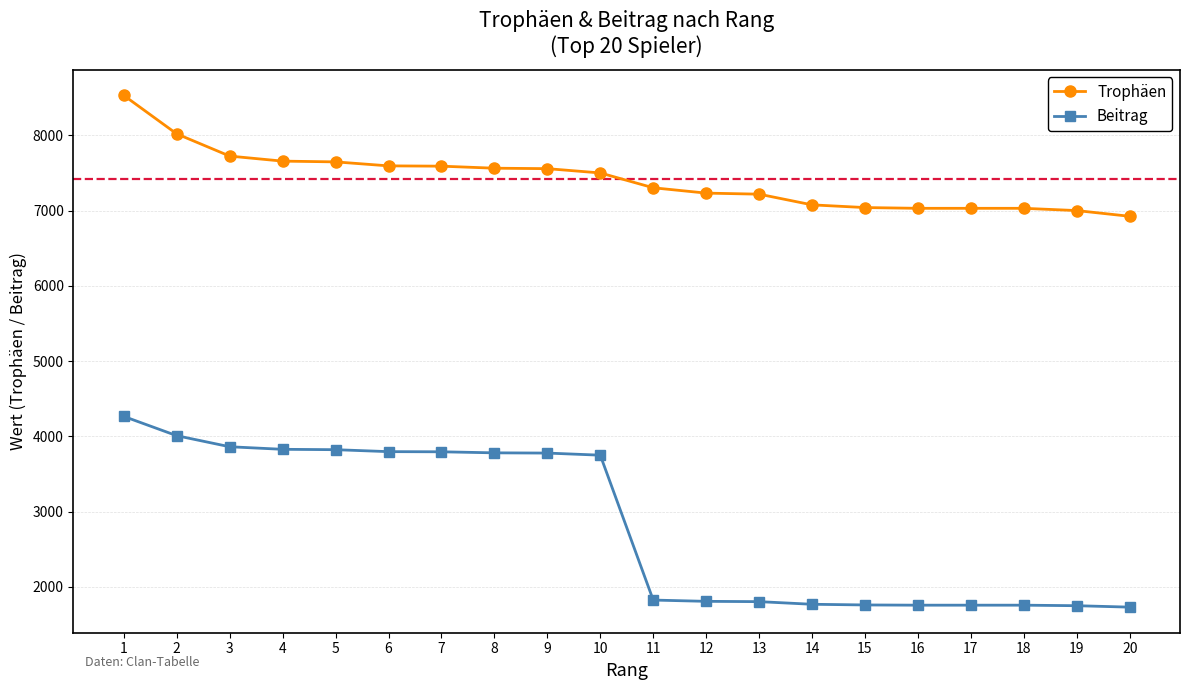

How many distinct data groups are displayed?

2